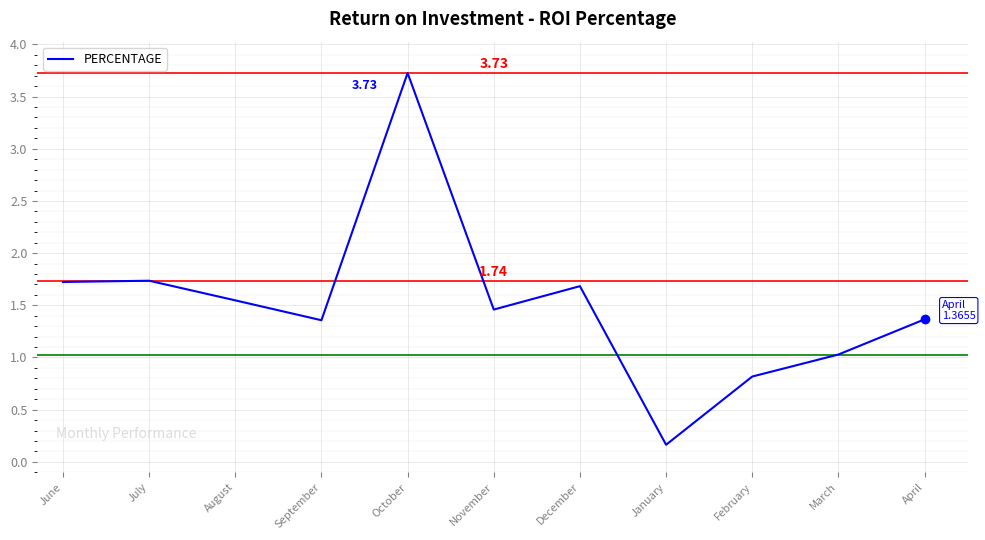

What is the maximum value shown in the chart?

3.7